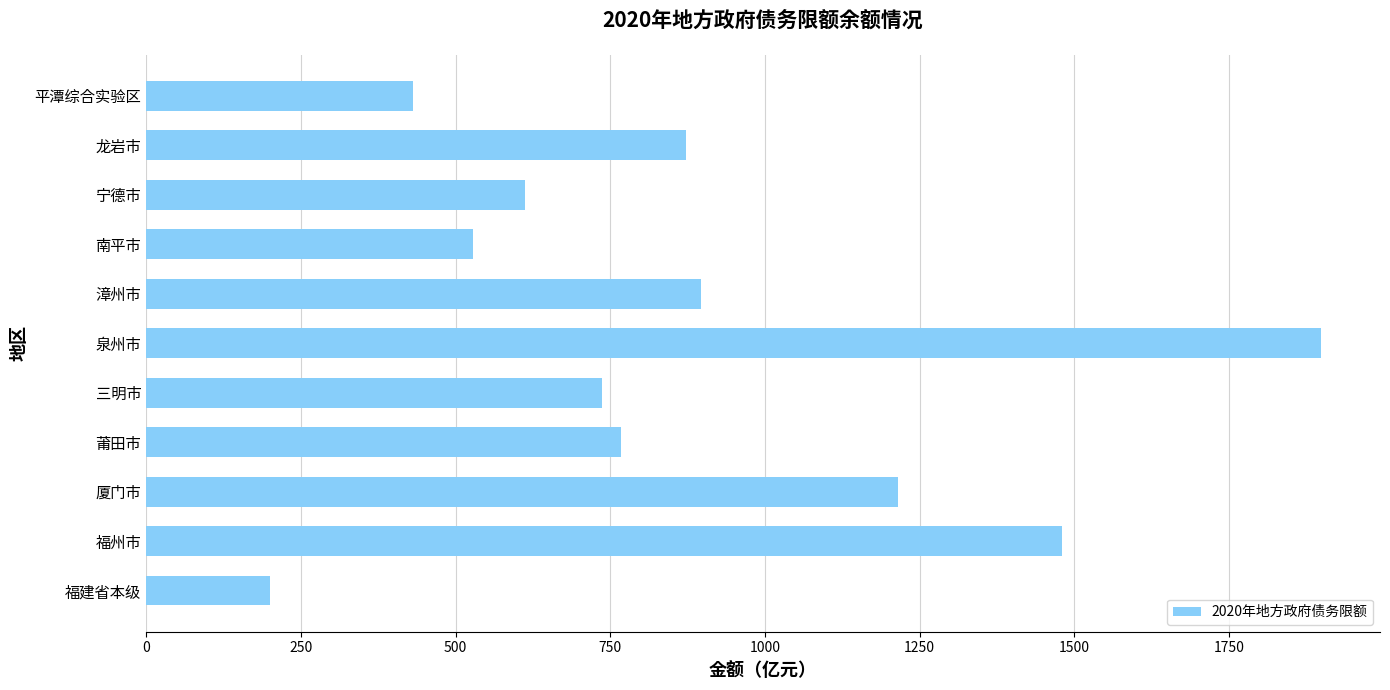

What is the smallest value displayed?

199.6